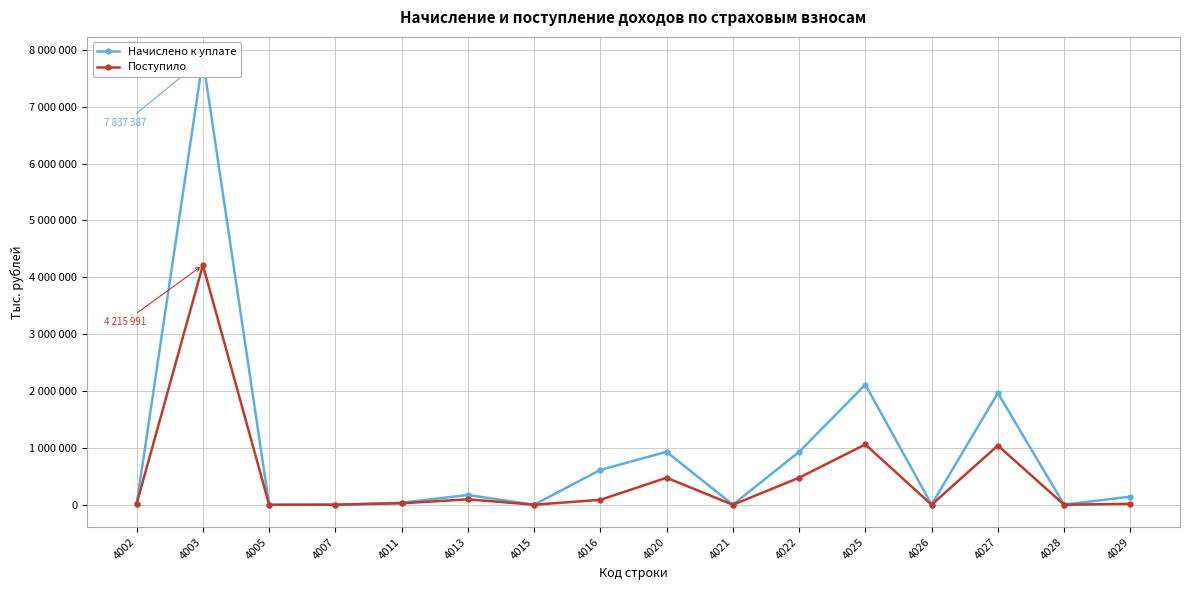

At 4020, list the series in order from largest to smallest.

Начислено к уплате, Поступило